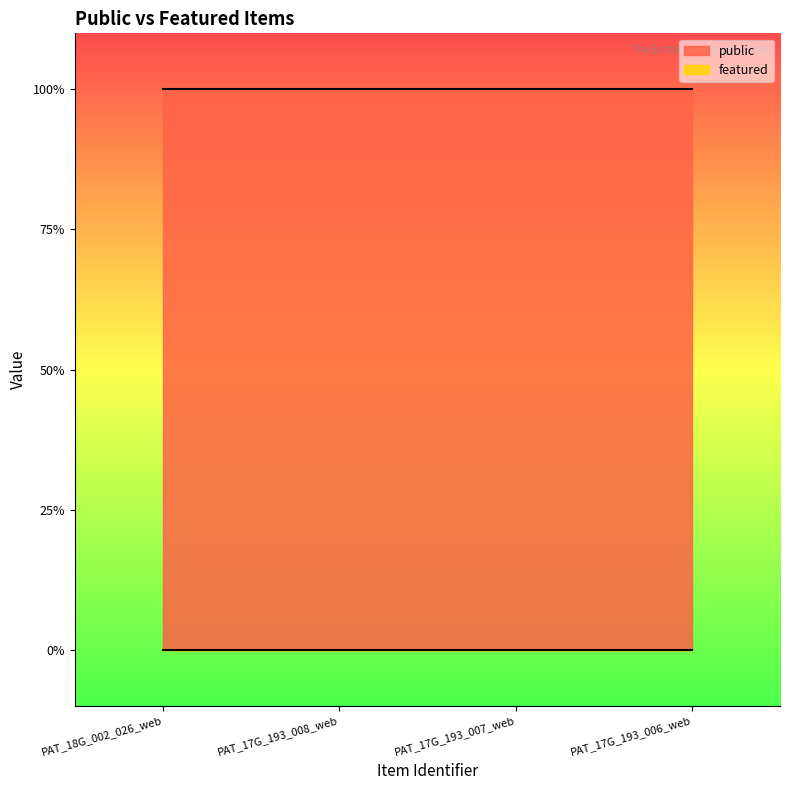

True or false: featured has more than 1 interior local peaks.

False